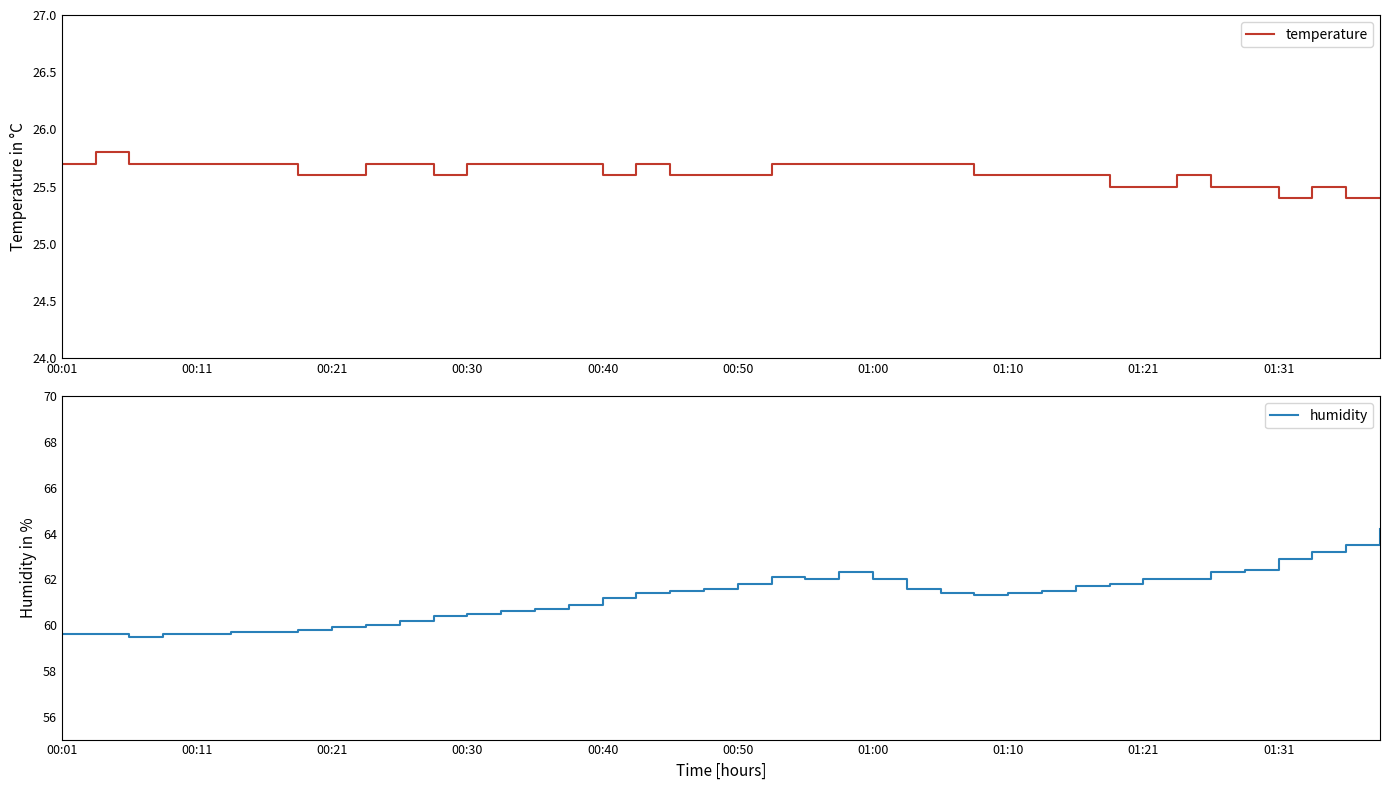

How many categories are shown in the chart?

40